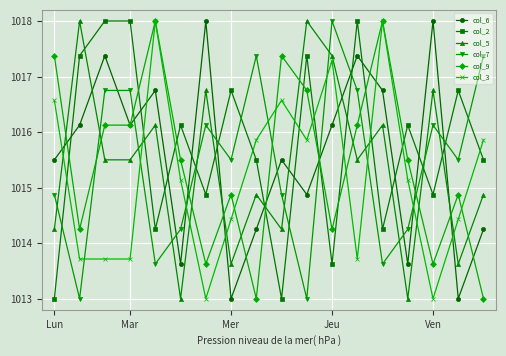

True or false: col_7 has more than 0 points higher than both neighbors.

True